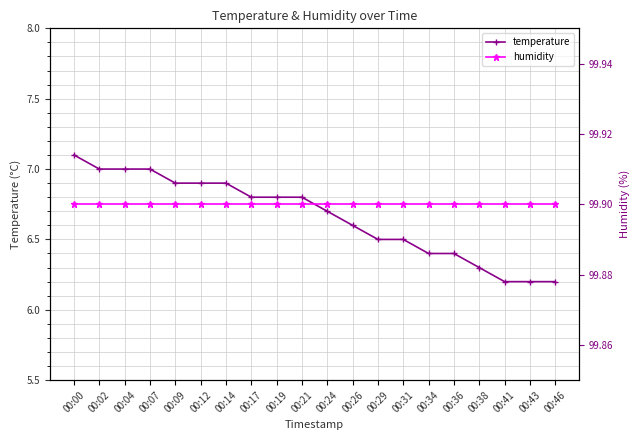

What is the value of the humidity point at the 7th from the left?

99.9